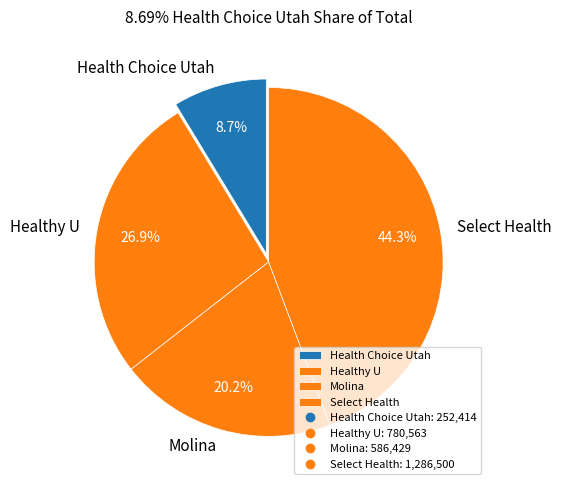

Does any single category account for the majority?

No